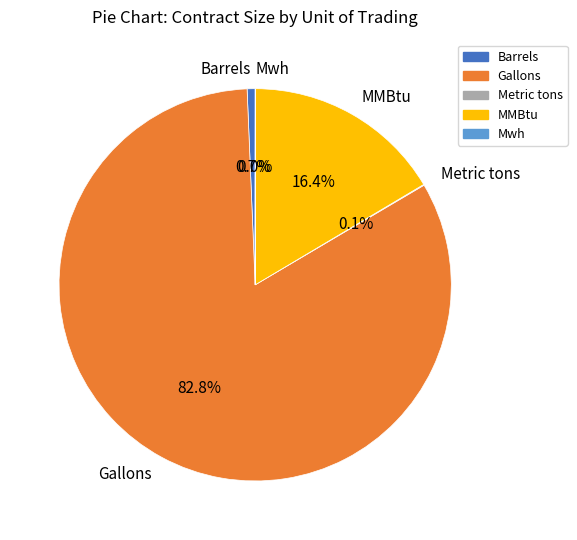

Do Gallons and Barrels together represent more than half of the pie?

Yes